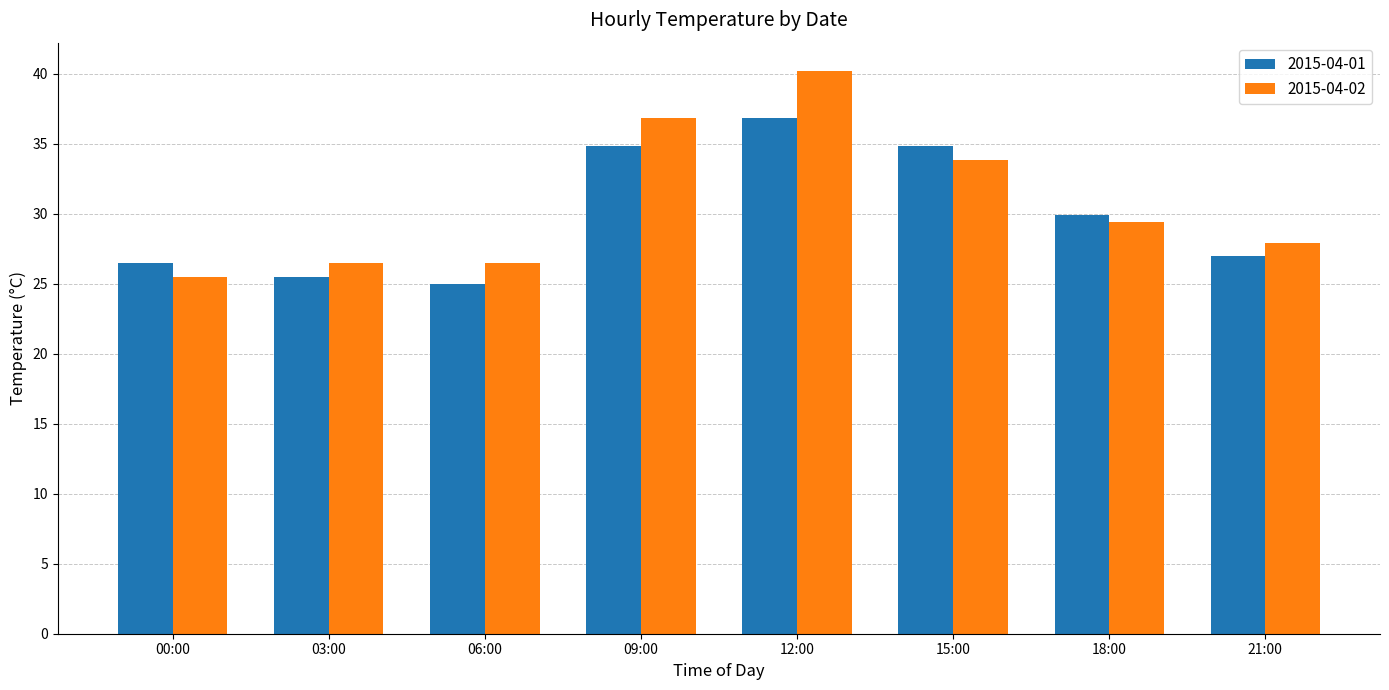

How many values in the 2015-04-02 series exceed 29?

4